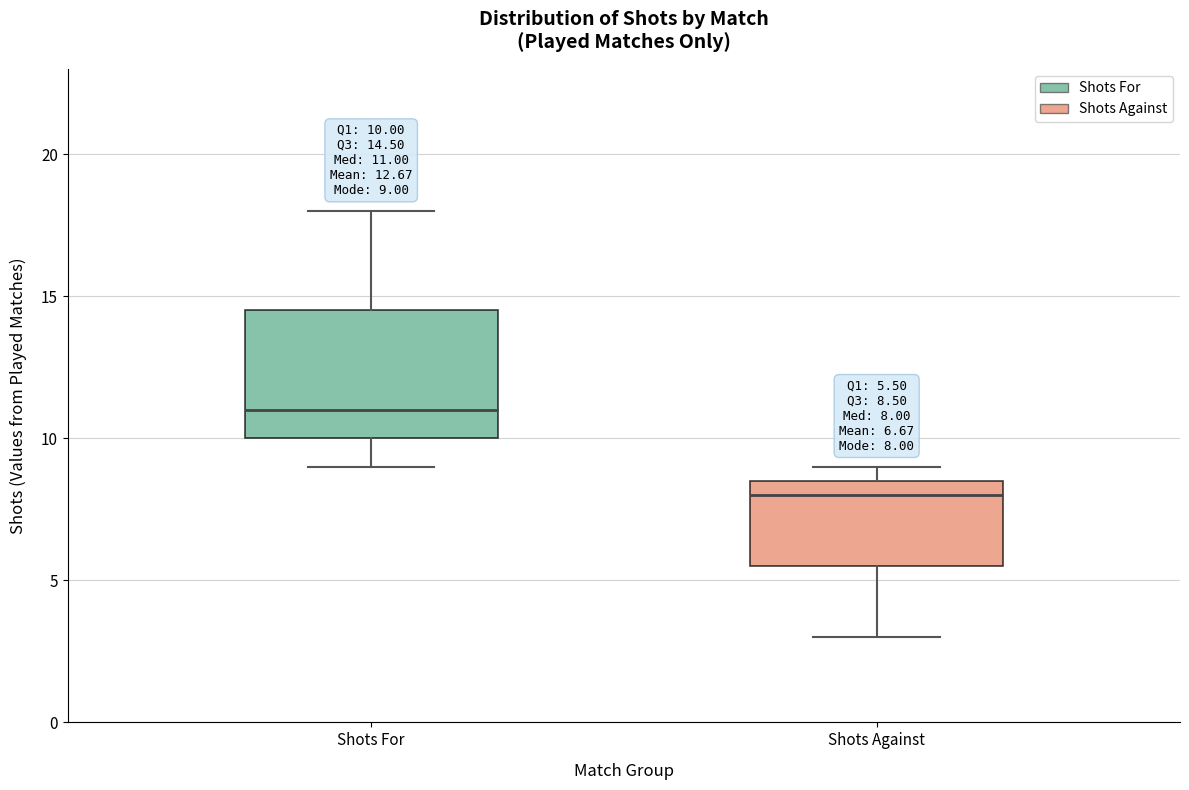

Which box is the tallest, from its lower edge to its upper edge?

Shots For